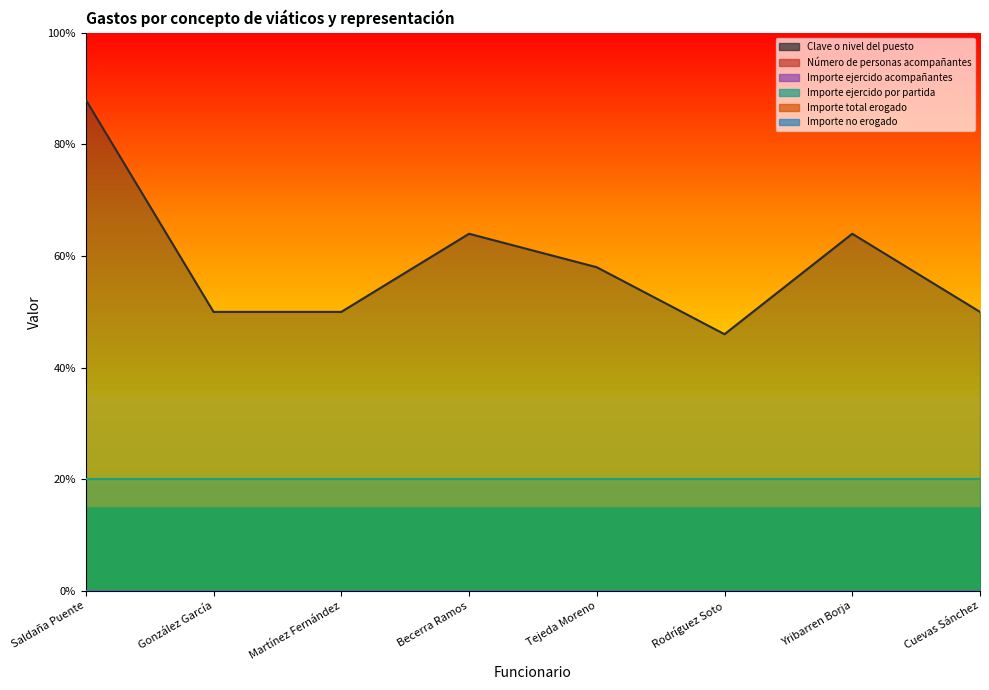

Which has a higher value, Rodríguez Soto or Becerra Ramos?

Becerra Ramos